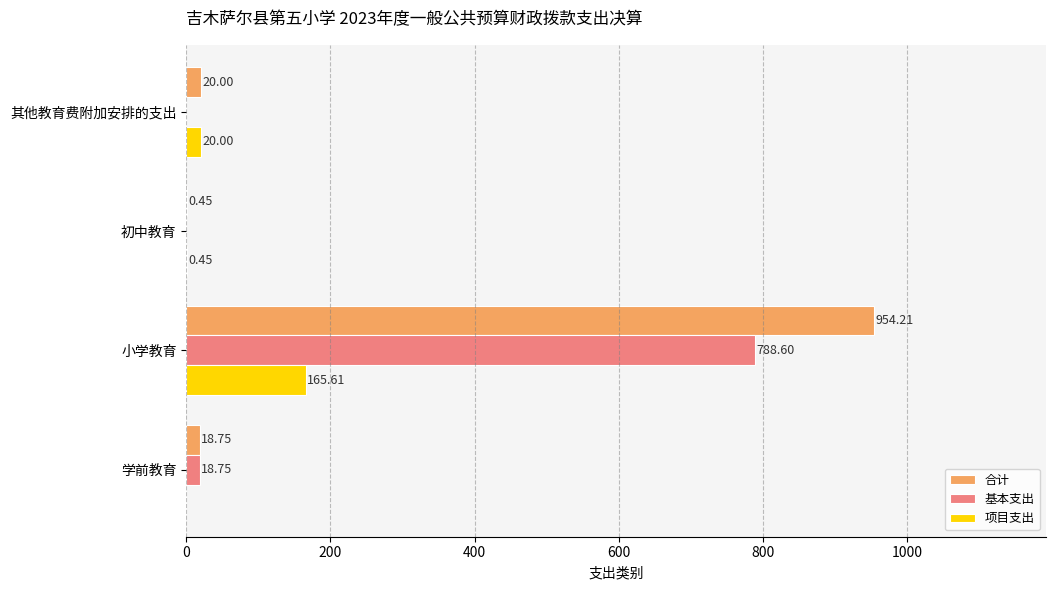

At which label does 项目支出 reach its peak?

小学教育